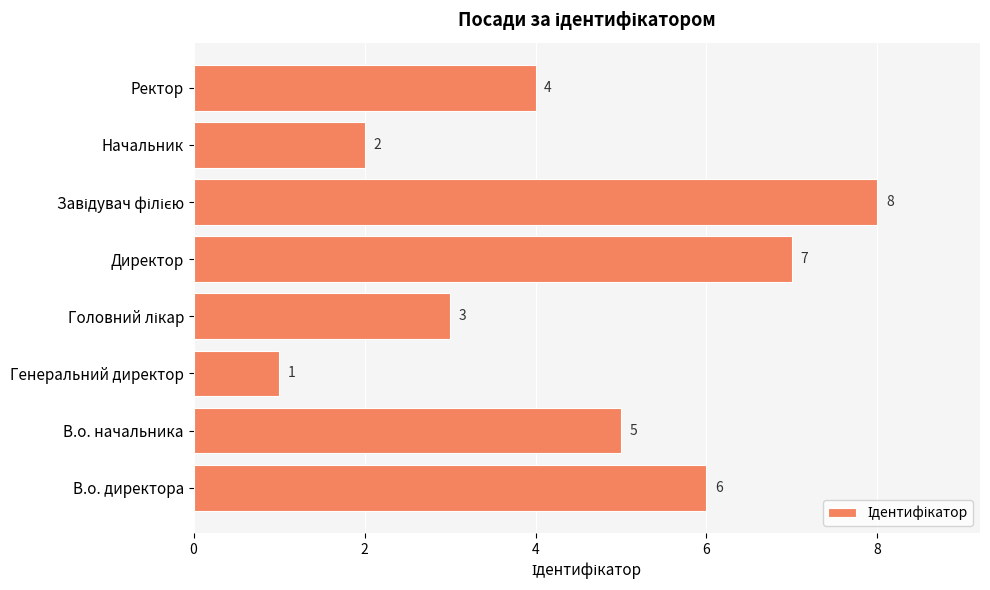

Which label corresponds to the smallest value in the chart?

Генеральний директор